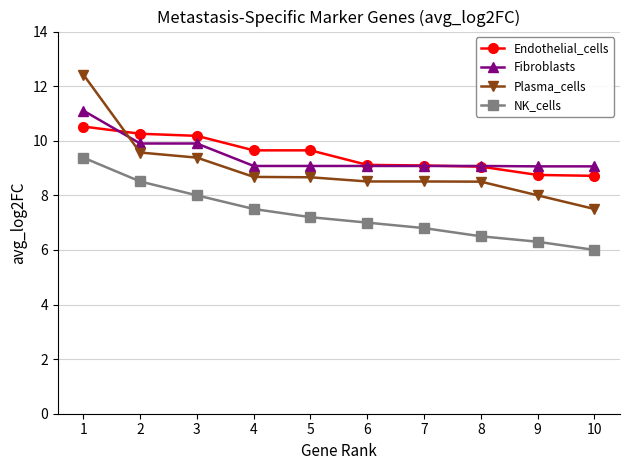

What value does the Endothelial_cells series have at 8?

9.1